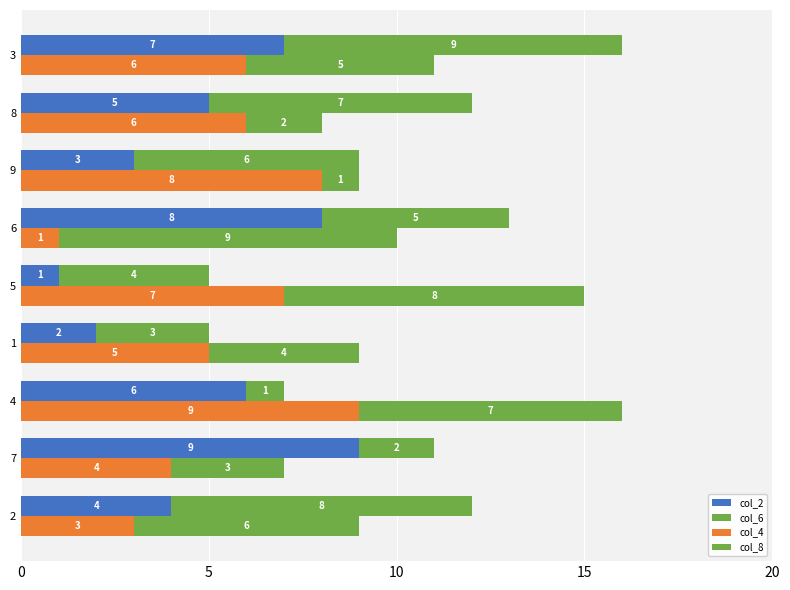

List the series in order of their peak value, lowest first.

col_2, col_6, col_4, col_8